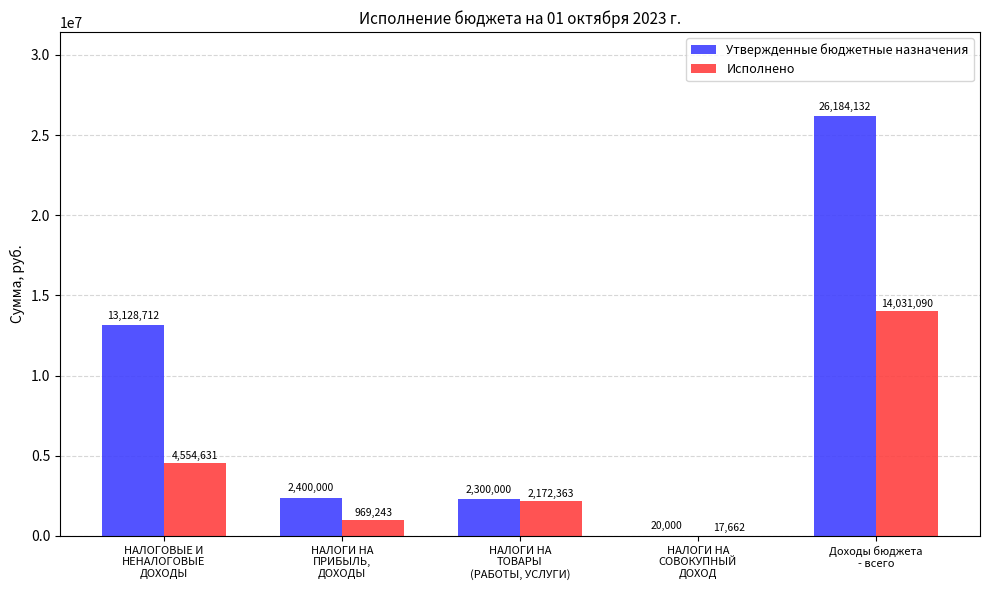

Read the Исполнено value at Доходы бюджета
- всего.

14031090.1